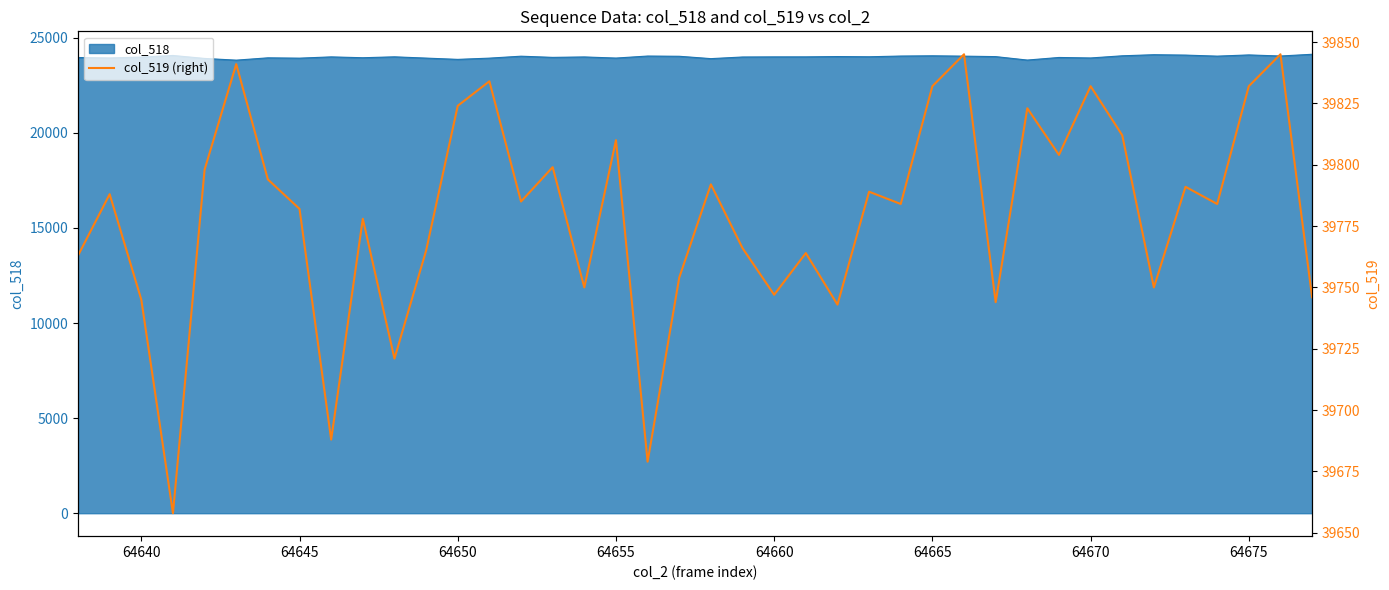

How many interior local peaks (higher than both neighbors) does the data have?

14